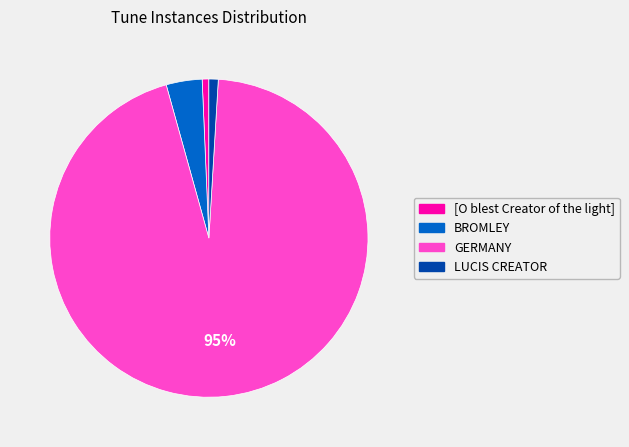

To the nearest percent, what percentage of the pie is [O blest Creator of the light]?

1%